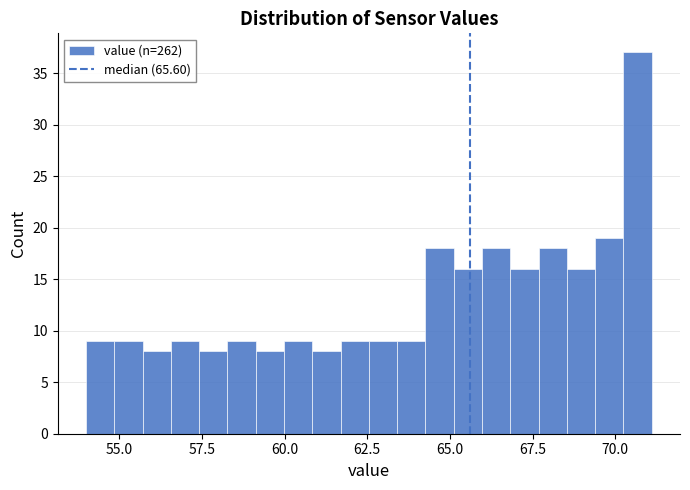

Read against the x-axis, roughly where is the centre of the tallest bar?

70.5